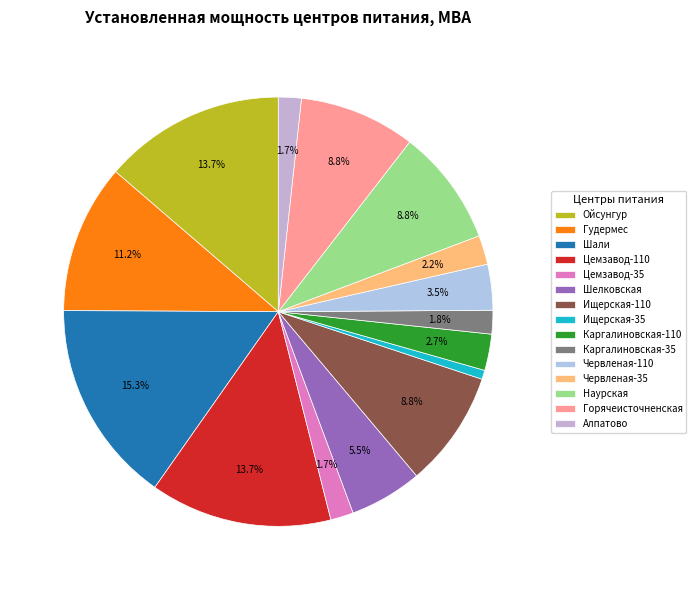

How many segments does this pie chart have?

15